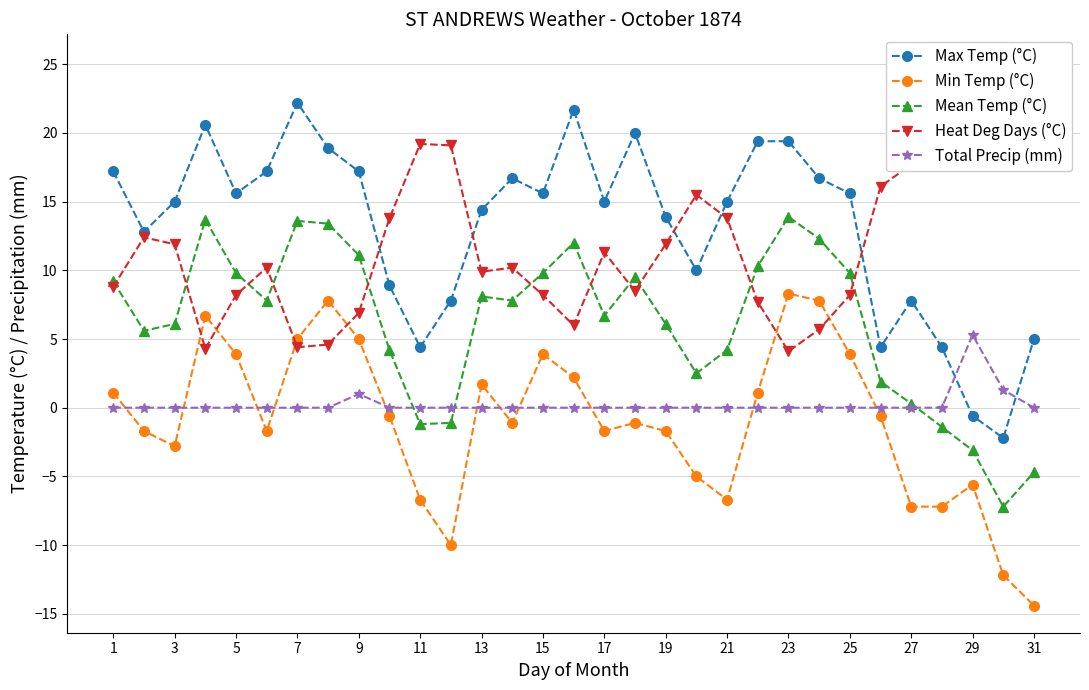

What is the average value of the Heat Deg Days (°C) series?

11.8